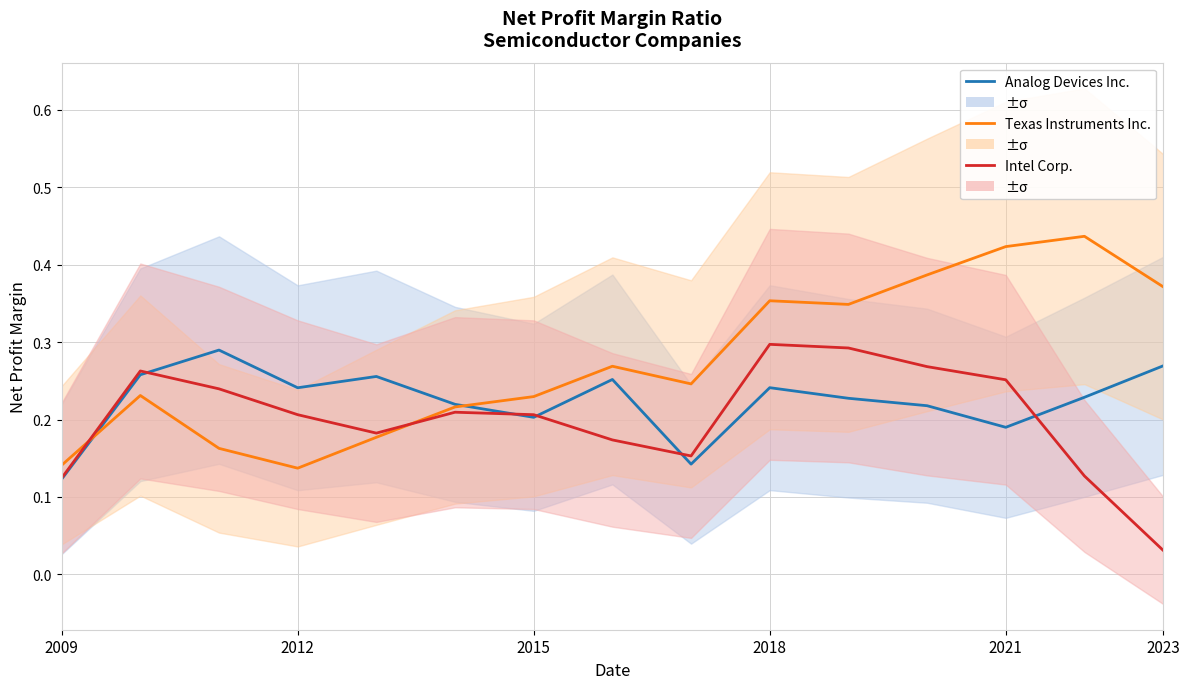

The value of Intel Corp. at 2009 is 0.1. True or false?

True